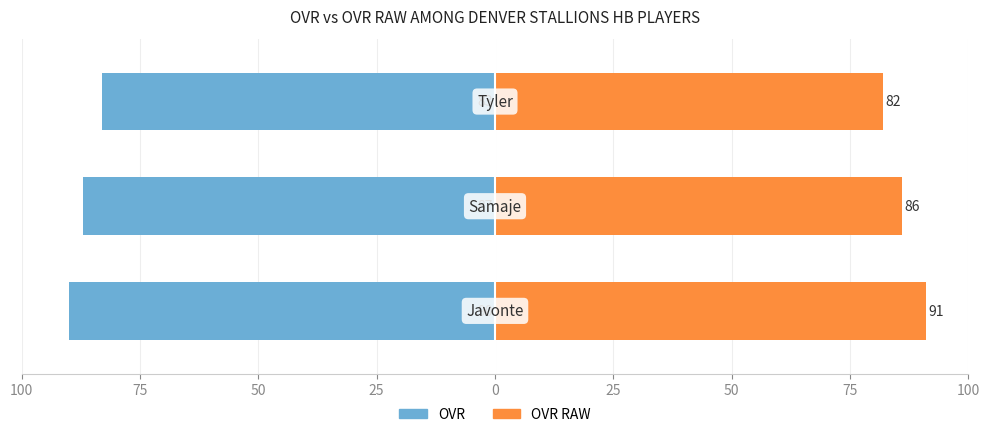

Is it true that ovr equals -19 at 75?

False